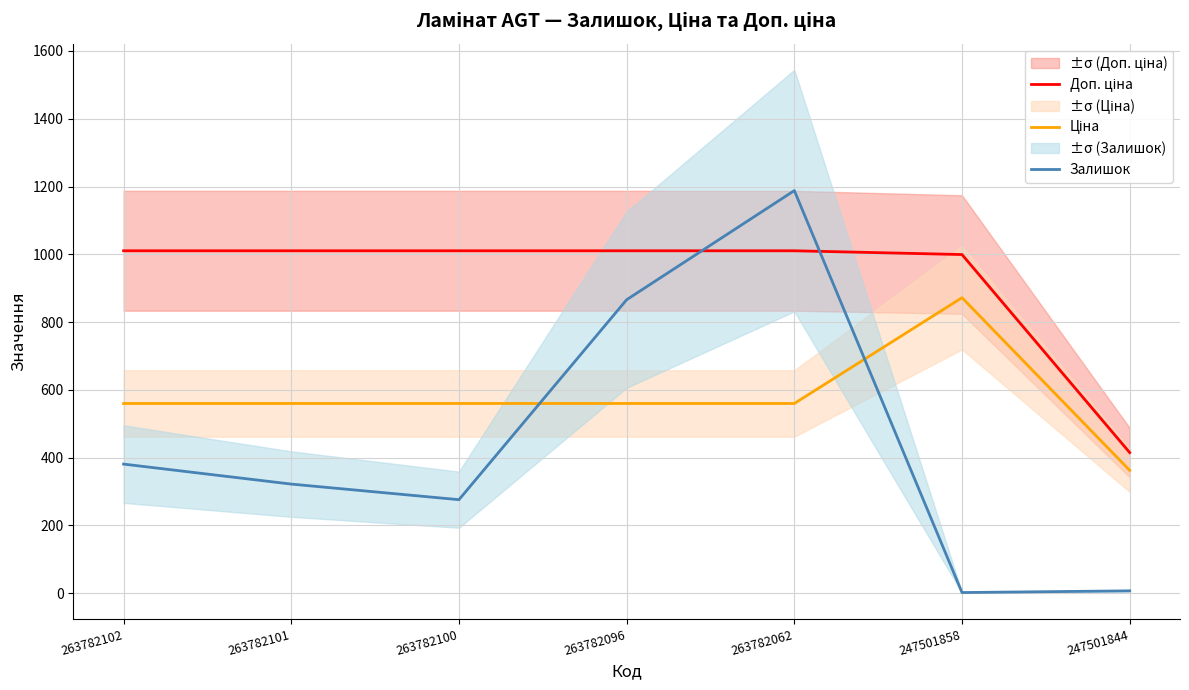

True or false: Доп. ціна and Ціна intersect in this chart.

False